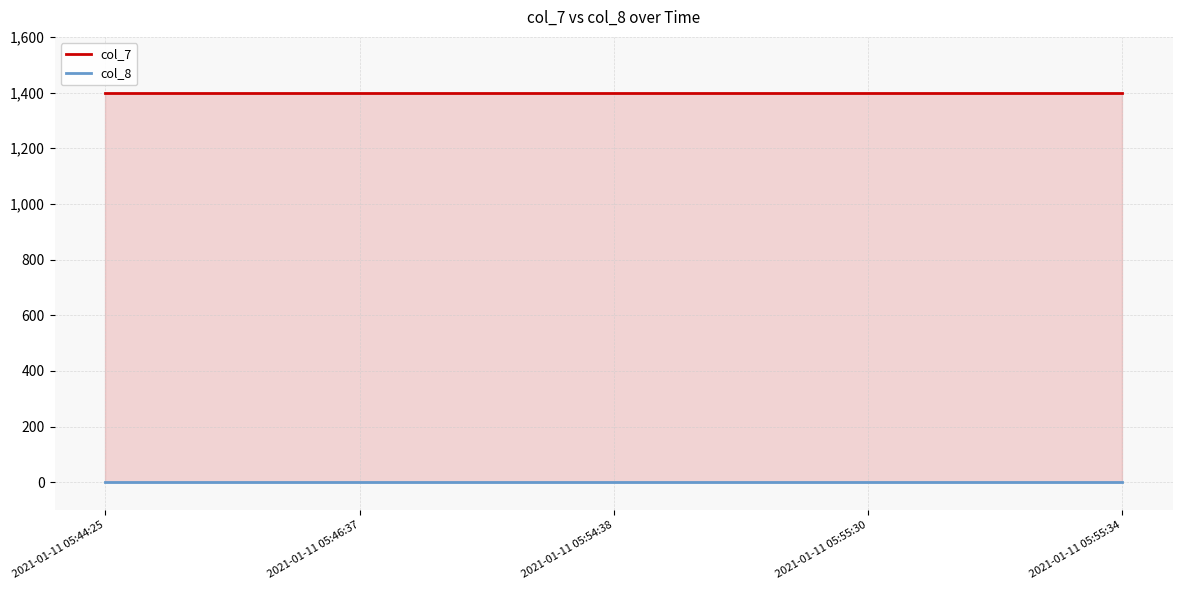

True or false: col_8 and col_7 cross at least once.

False